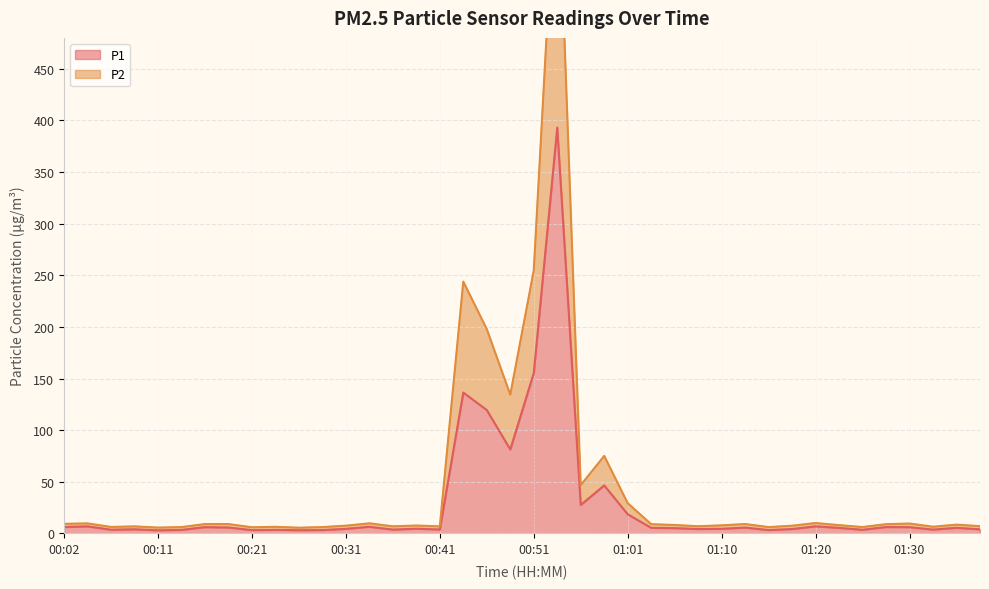

Reading left to right, extract all data points from this chart.

P1: 00:02=6.2	00:04=6.8	00:06=3.5	00:09=4.0	00:11=3.0	00:14=3.4	00:16=6.0	00:19=5.7	00:21=3.1	00:24=3.4	00:26=3.1	00:29=3.2	00:31=4.4	00:33=6.4	00:36=3.7	00:38=4.5	00:41=3.8	00:43=136.4	00:46=119.5	00:48=81.3	00:51=155.2	00:53=393.1	00:56=27.5	00:58=46.5	01:01=18.5	01:03=5.3	01:05=5.1	01:08=4.2	01:10=4.4	01:13=5.6	01:15=3.2	01:18=4.2	01:20=6.8	01:23=5.3	01:25=3.5	01:28=6.1	01:30=6.0	01:33=3.7	01:35=5.3	01:38=4.0
P2: 00:02=9.2	00:04=9.7	00:06=6.2	00:09=6.8	00:11=5.6	00:14=6.1	00:16=9.0	00:19=9.0	00:21=5.9	00:24=6.4	00:26=5.5	00:29=6.1	00:31=7.5	00:33=9.7	00:36=6.8	00:38=7.6	00:41=6.8	00:43=243.9	00:46=197.9	00:48=134.4	00:51=254.7	00:53=671.9	00:56=46.8	00:58=75.0	01:01=29.2	01:03=8.9	01:05=8.1	01:08=6.9	01:10=7.8	01:13=9.1	01:15=6.1	01:18=7.4	01:20=10.0	01:23=8.0	01:25=6.2	01:28=8.9	01:30=9.5	01:33=6.4	01:35=8.4	01:38=7.0